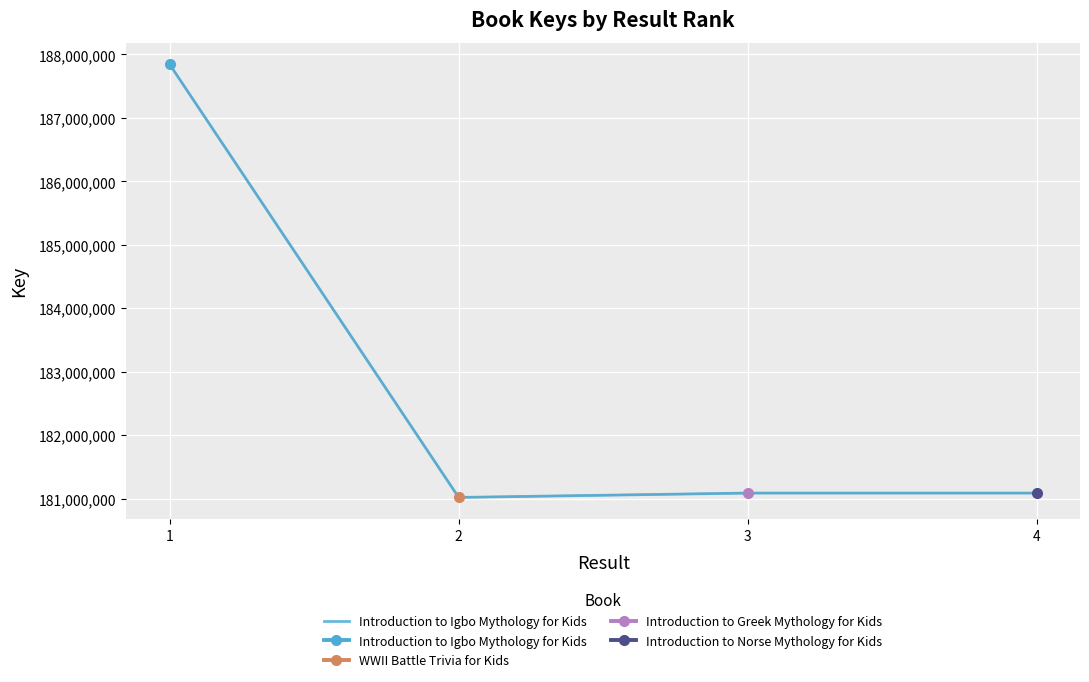

Reading left to right, extract all data points from this chart.

1=187843472	2=181020305	3=181089037	4=181089196